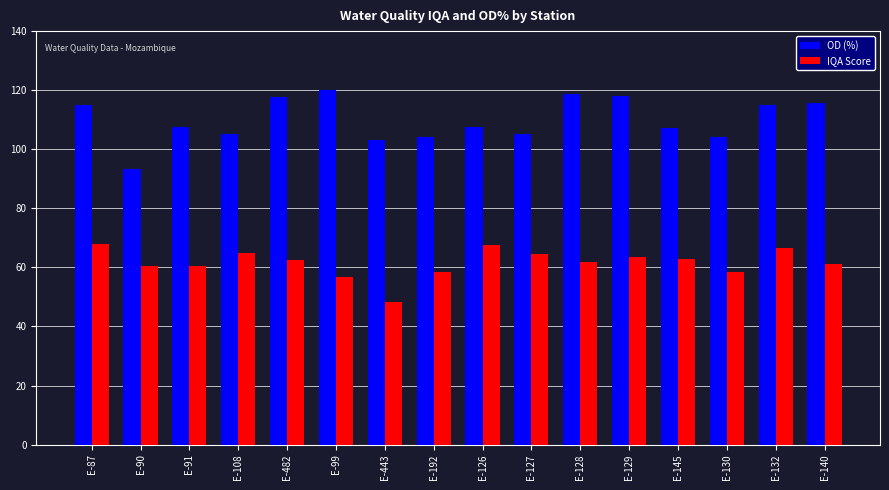

List the series in order of their peak value, lowest first.

IQA Score, OD (%)